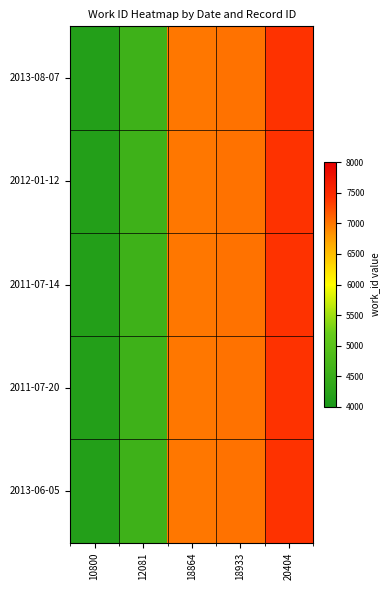

Reading right to left, list all the values displayed in this chart.

2013-08-07: 20404=7400	18933=7019	18864=6992	12081=4585	10800=4167
2012-01-12: 20404=7400	18933=7019	18864=6992	12081=4585	10800=4167
2011-07-14: 20404=7400	18933=7019	18864=6992	12081=4585	10800=4167
2011-07-20: 20404=7400	18933=7019	18864=6992	12081=4585	10800=4167
2013-06-05: 20404=7400	18933=7019	18864=6992	12081=4585	10800=4167